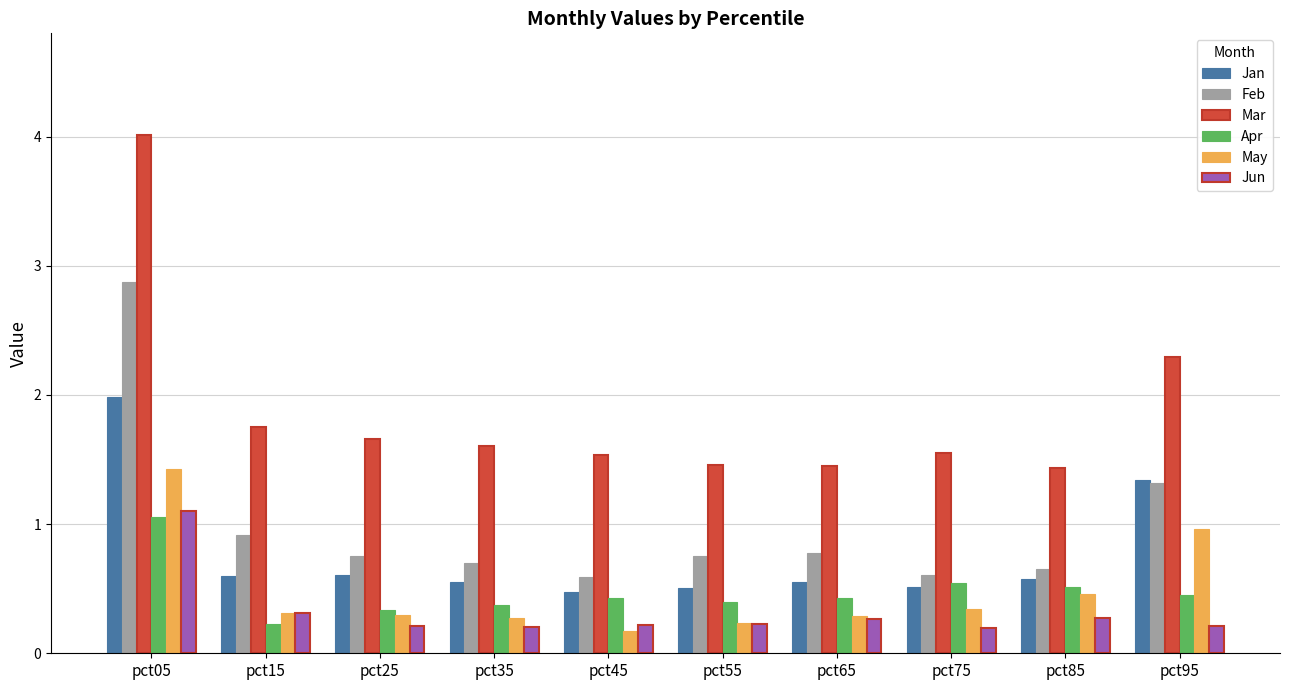

True or false: May has a value of 0.3 at pct65.

True